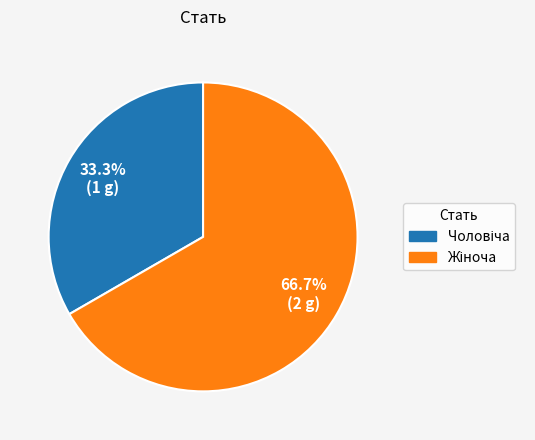

Is there any slice that represents more than half of the pie?

Yes